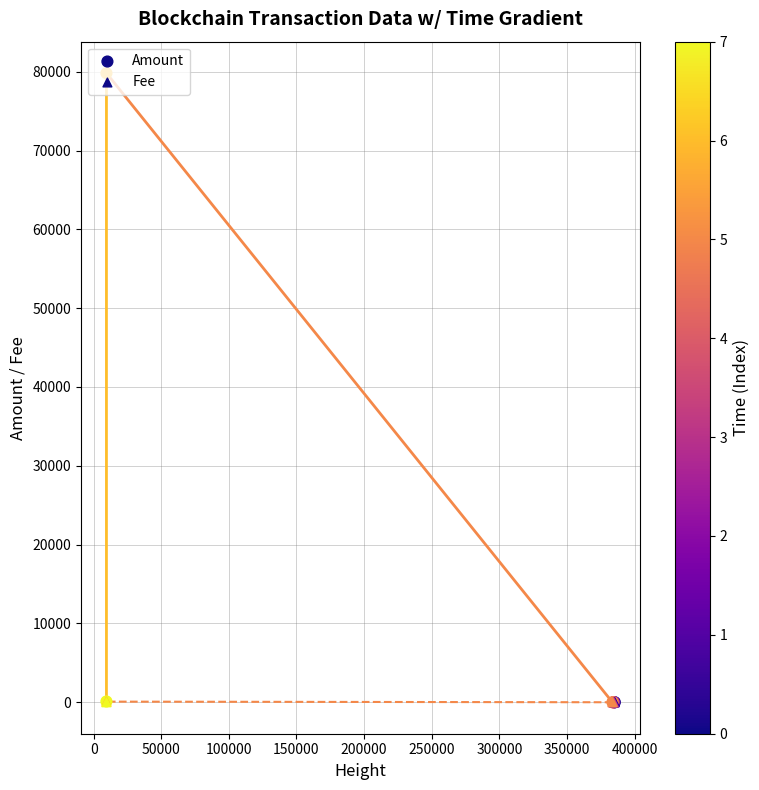

Which series contains the highest Y value?

Amount